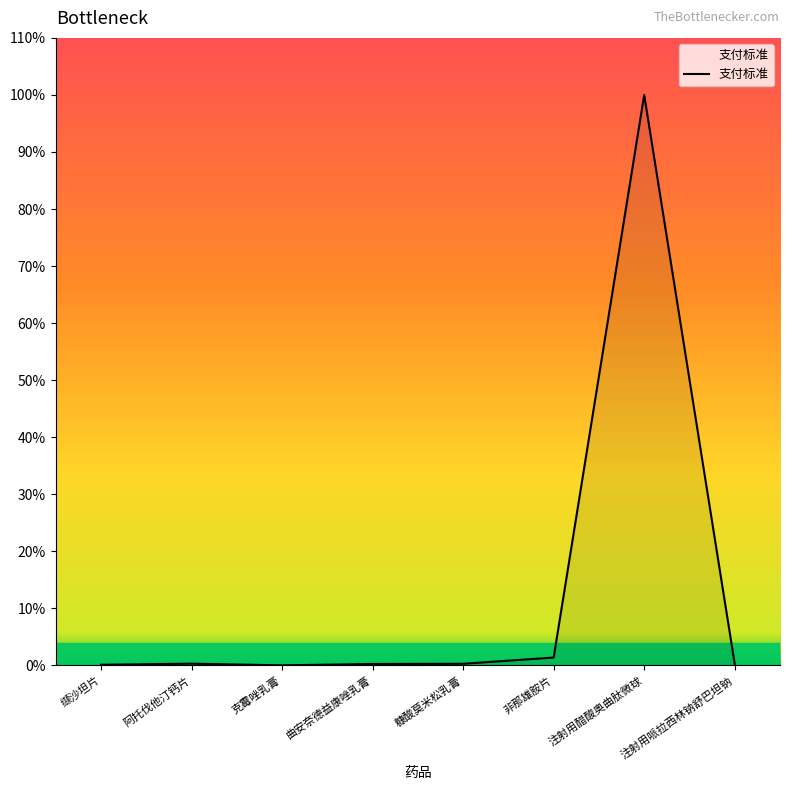

Approximately how many times larger is the value at 曲安奈德益康唑乳膏 compared to 缬沙坦片?

2.2